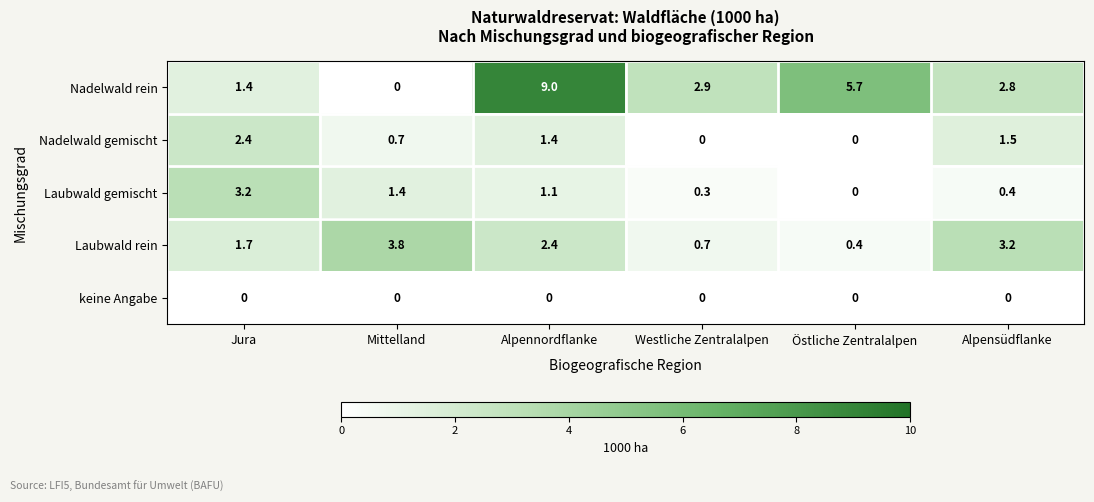

What is the average value of the Laubwald rein series?

2.0